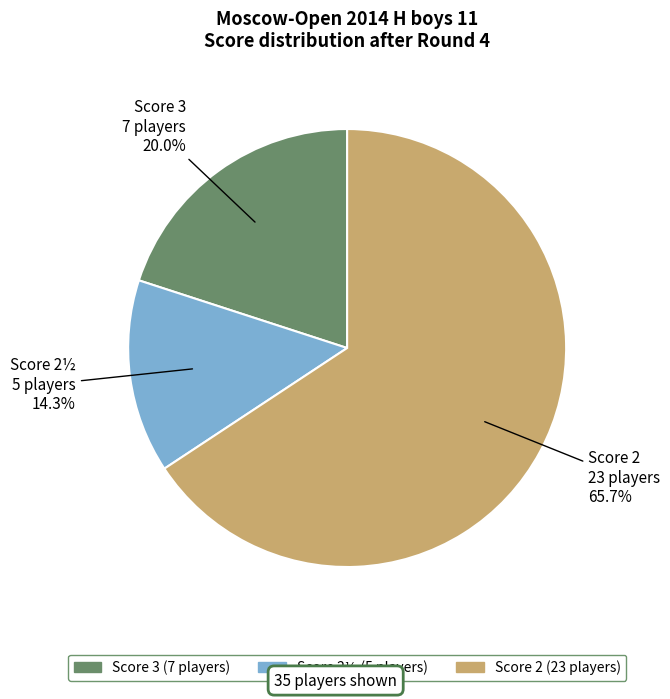

Is there any slice that represents more than half of the pie?

Yes